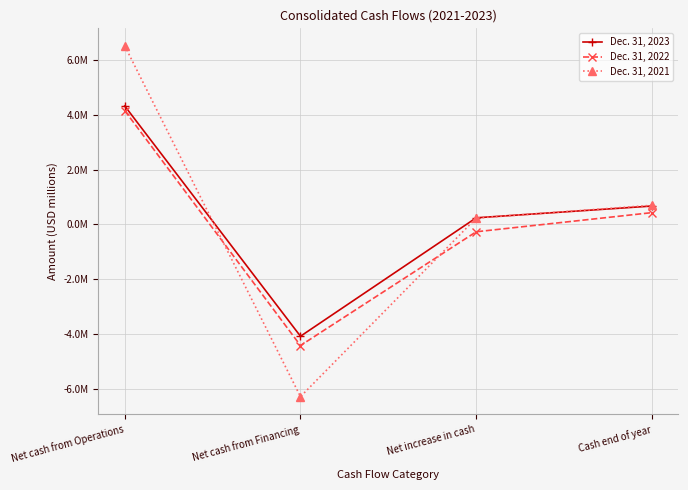

Which label corresponds to the largest value in the chart?

Net cash from Operations